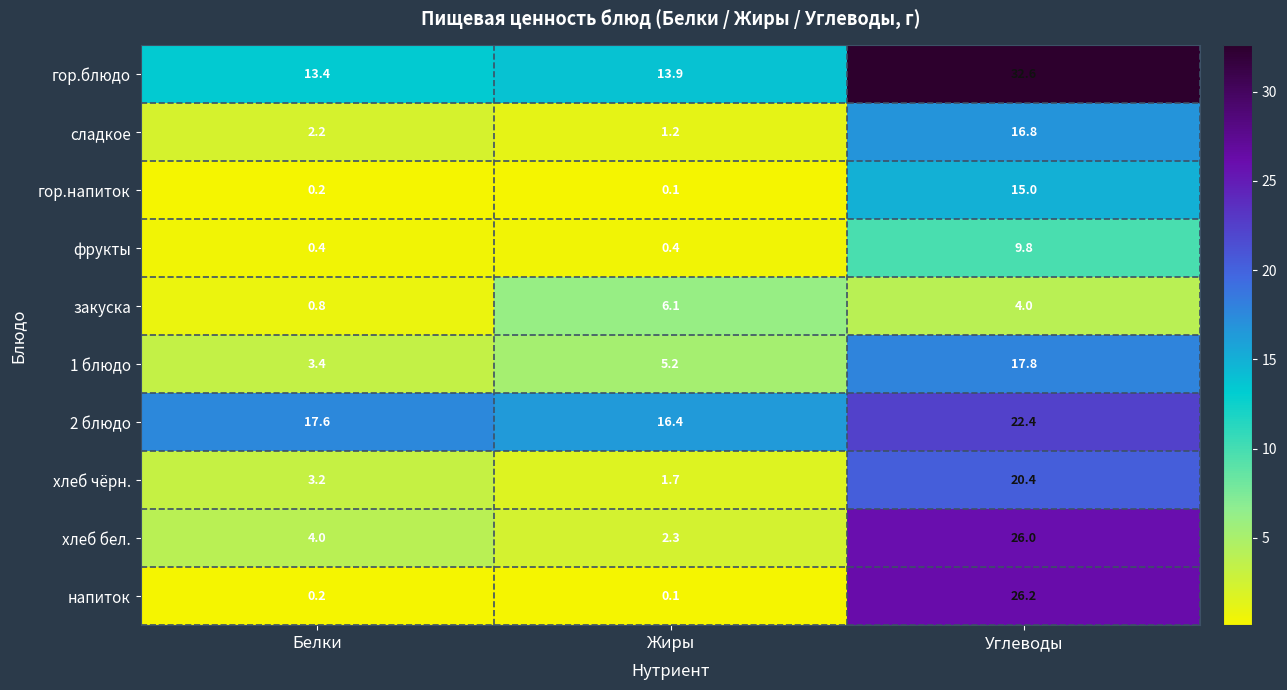

Which label corresponds to the largest value in the chart?

Углеводы